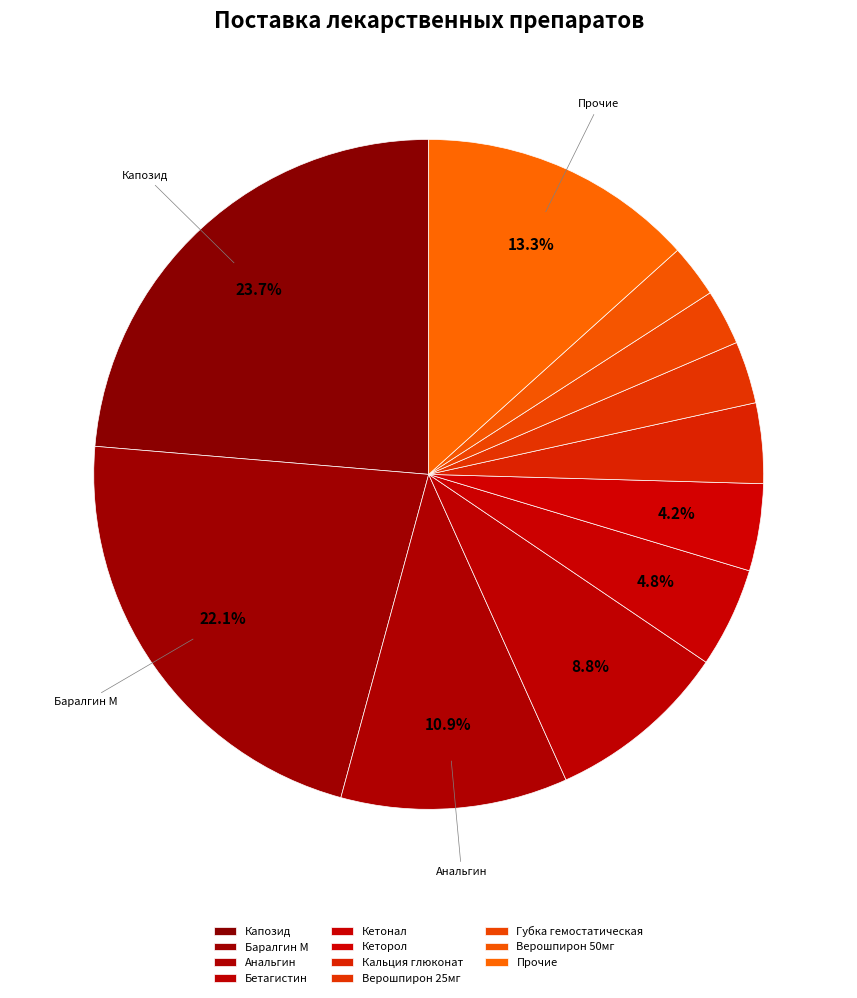

Count the number of slices in the pie.

11